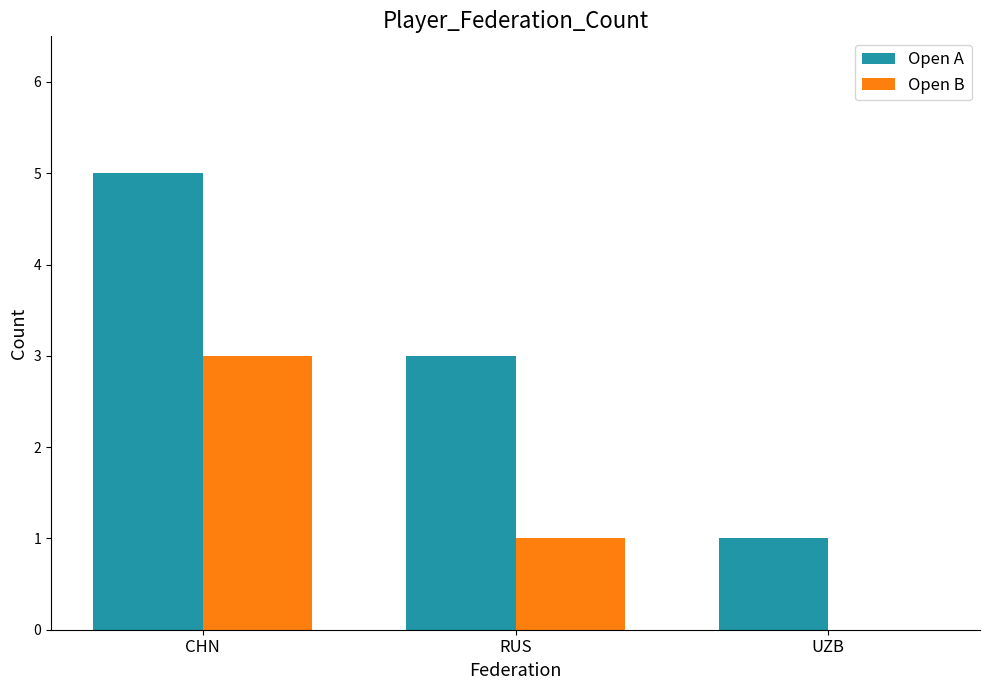

The Open B series shows 0 at UZB. True or false?

True